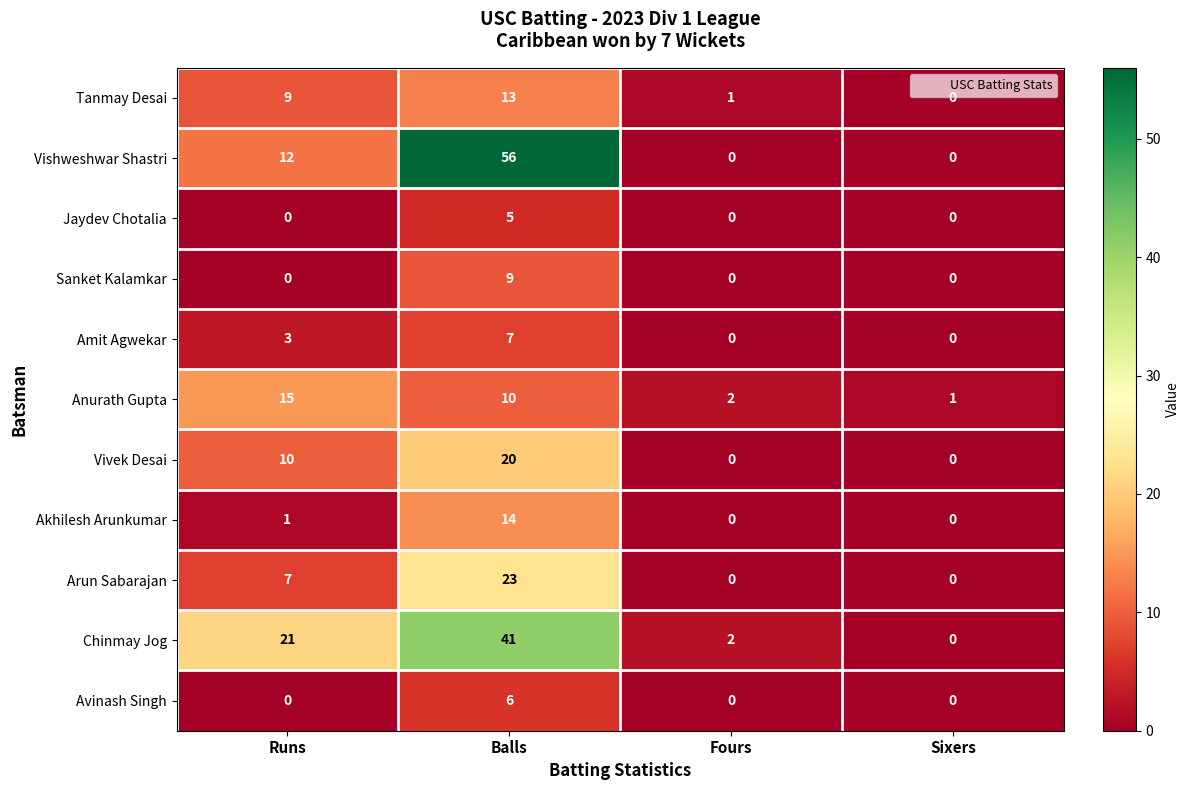

What is the difference between the maximum and minimum values in the Chinmay Jog series?

41